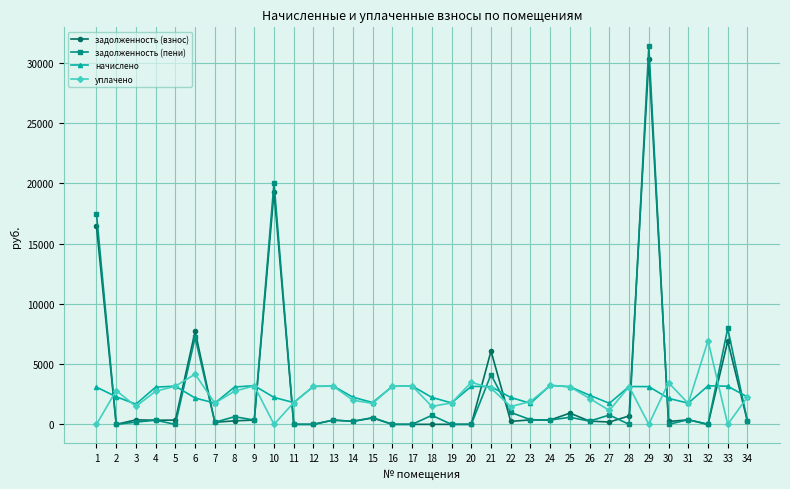

How many interior local valleys does the уплачено series have?

10